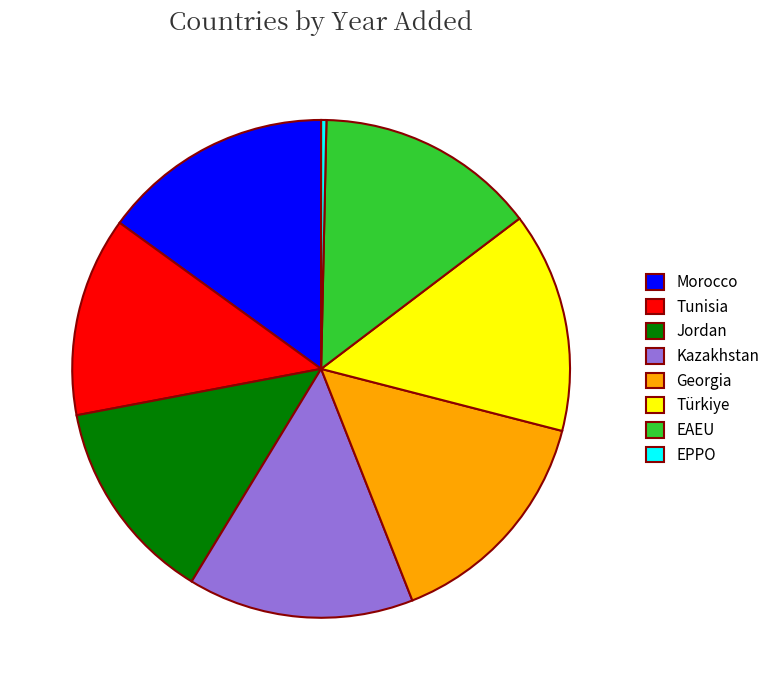

Count the number of slices in the pie.

8